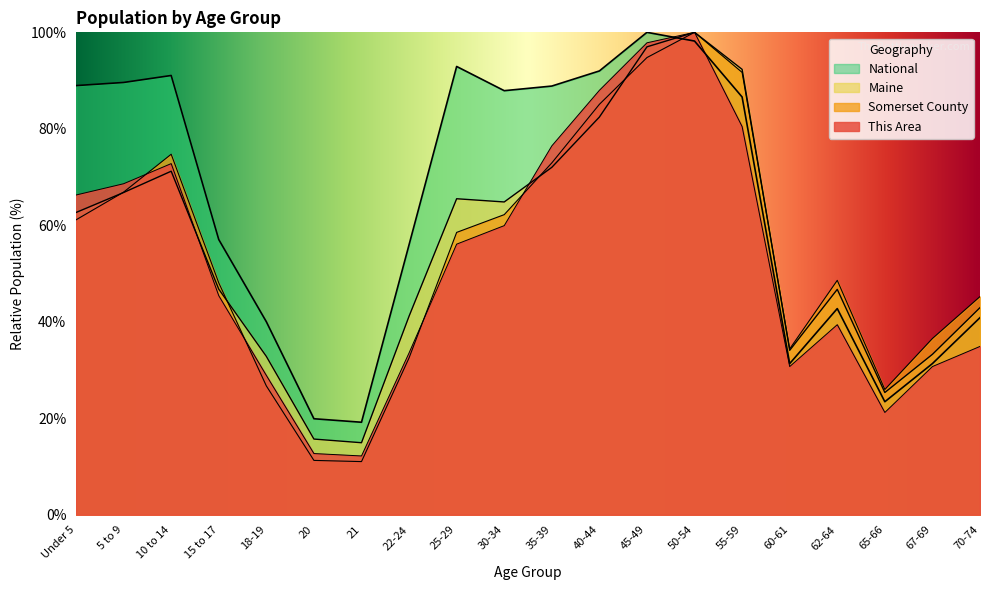

Which series has the largest total across all categories?

National